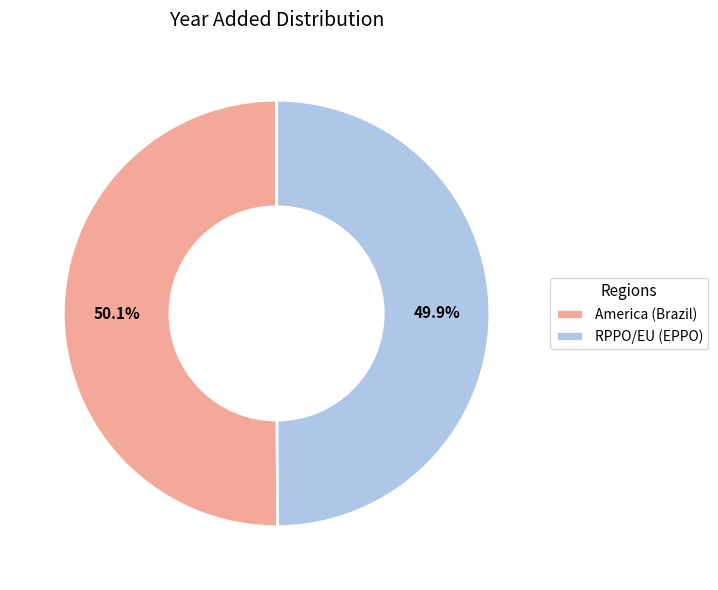

Approximately how many times larger is the value at America (Brazil) compared to RPPO/EU (EPPO)?

1.0